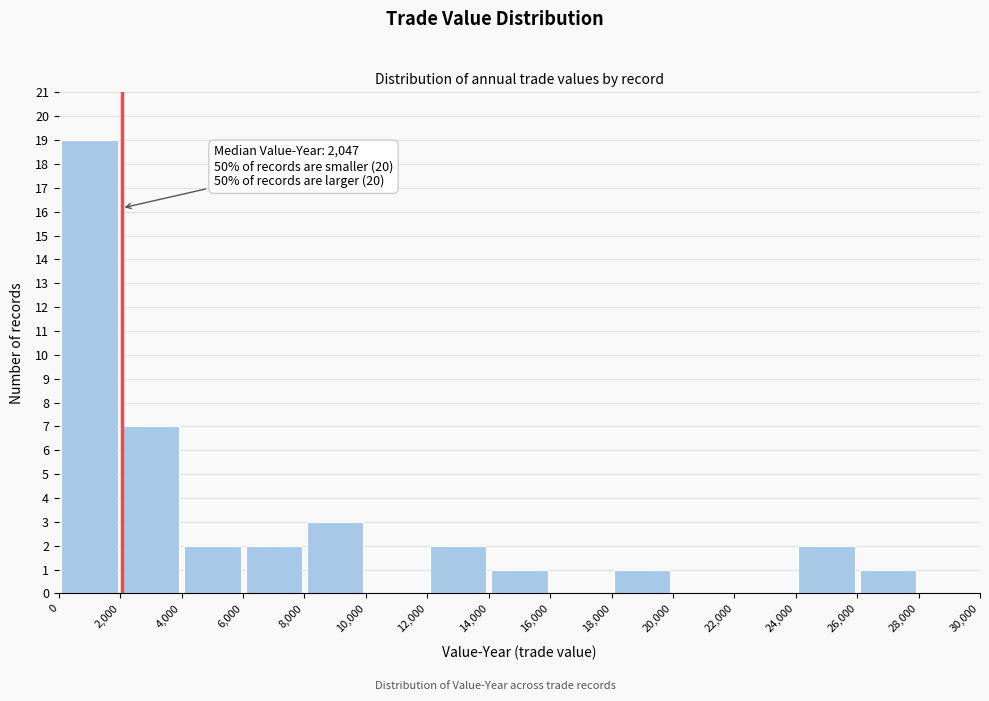

Over which range of the x-axis is the bar tallest?

0 to 2,000